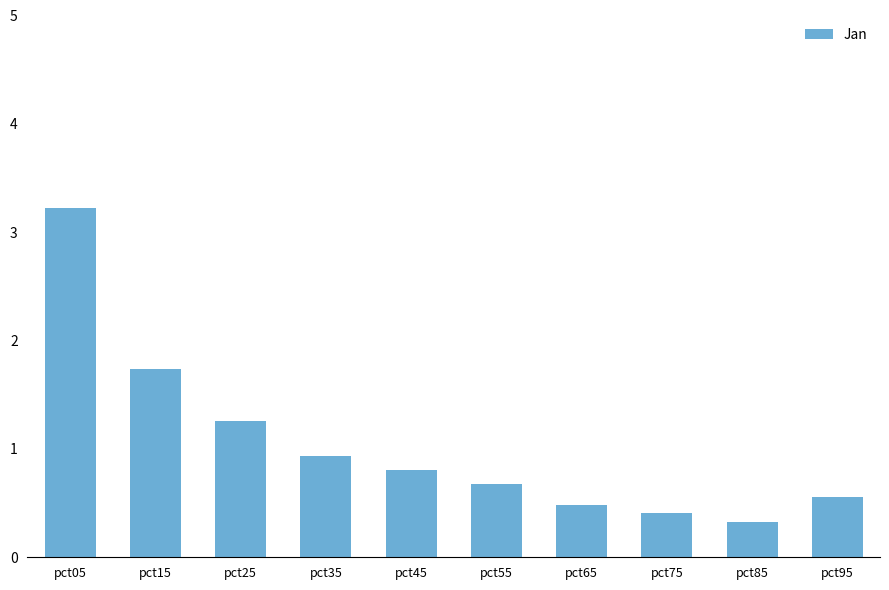

How many bars are there in total?

10